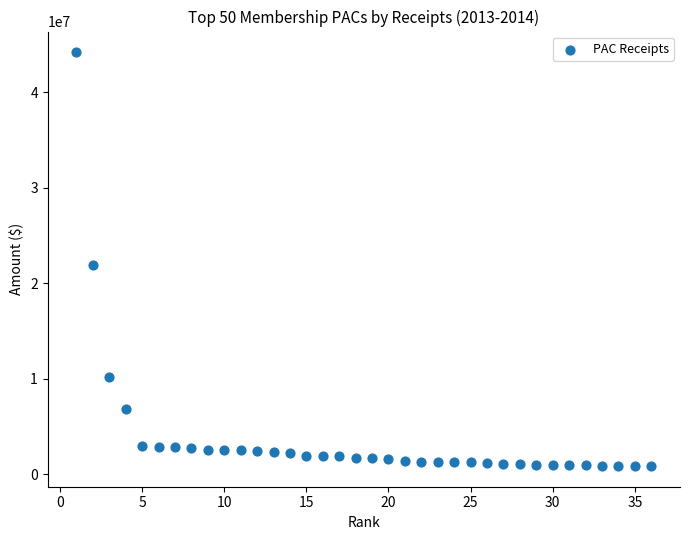

What Y value in the scatter plot is closest to 22527253?

21905191.8